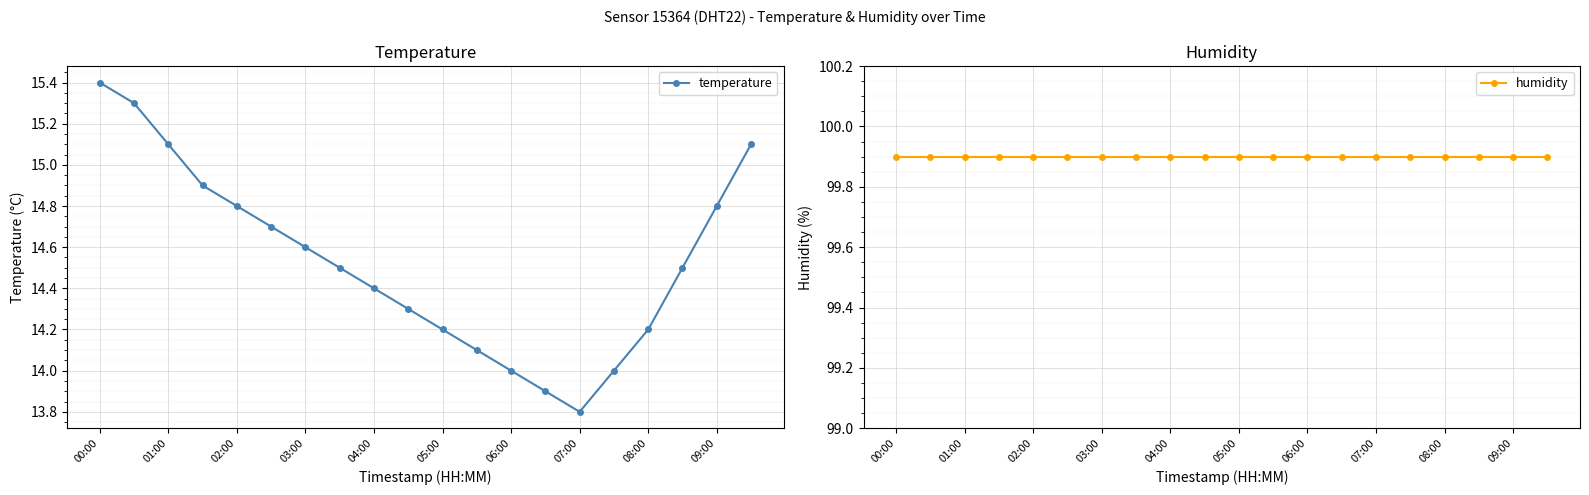

Where is the first local minimum for temperature?

07:00